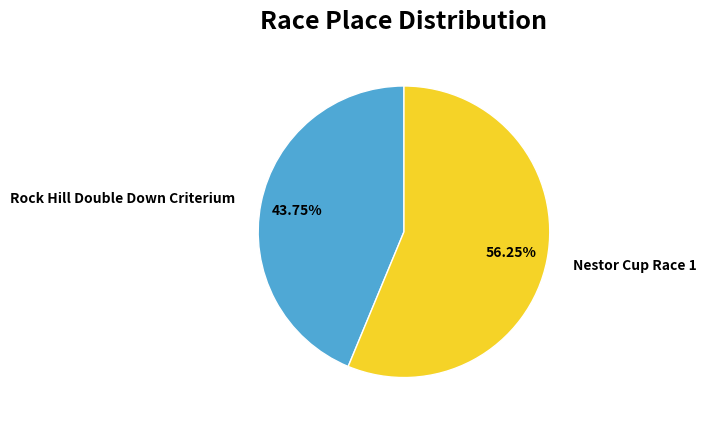

Combined, do Rock Hill Double Down Criterium and Nestor Cup Race 1 account for over 50%?

Yes